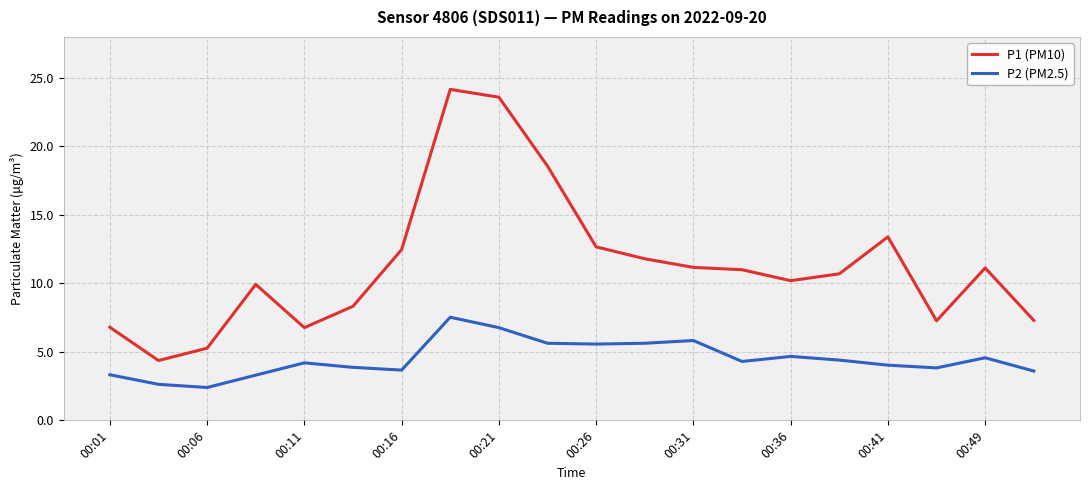

Which series has the largest range (max minus min)?

P1 (PM10)